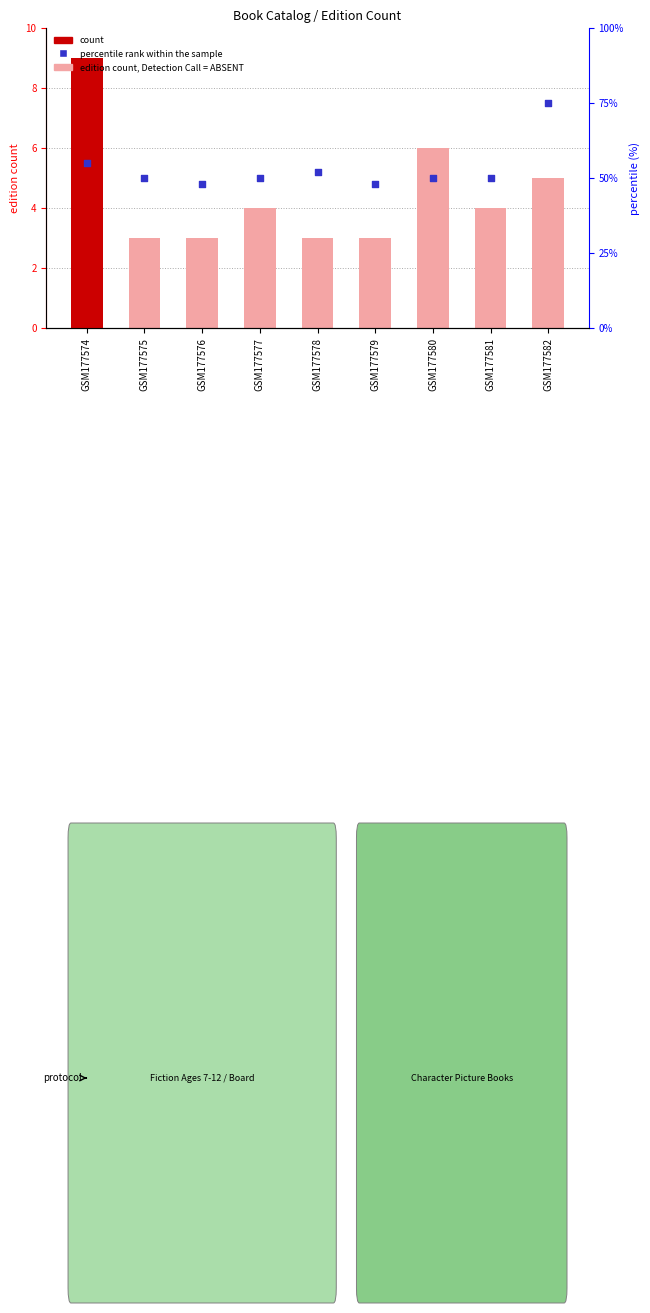

At which category is the sum across all series the highest?

GSM177582